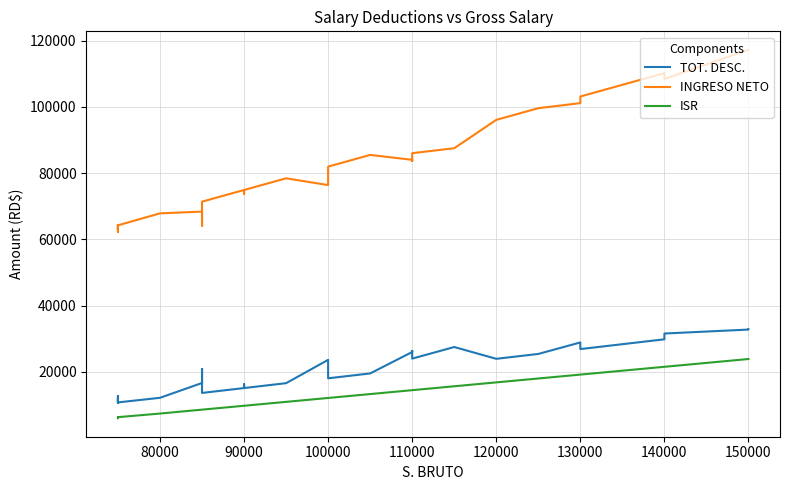

True or false: INGRESO NETO and ISR intersect in this chart.

False